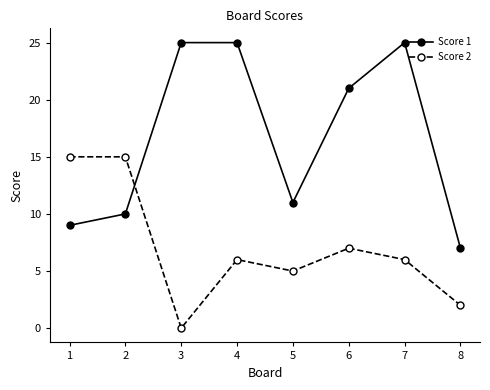

Is it true that Score 1 equals 10 at 2?

True